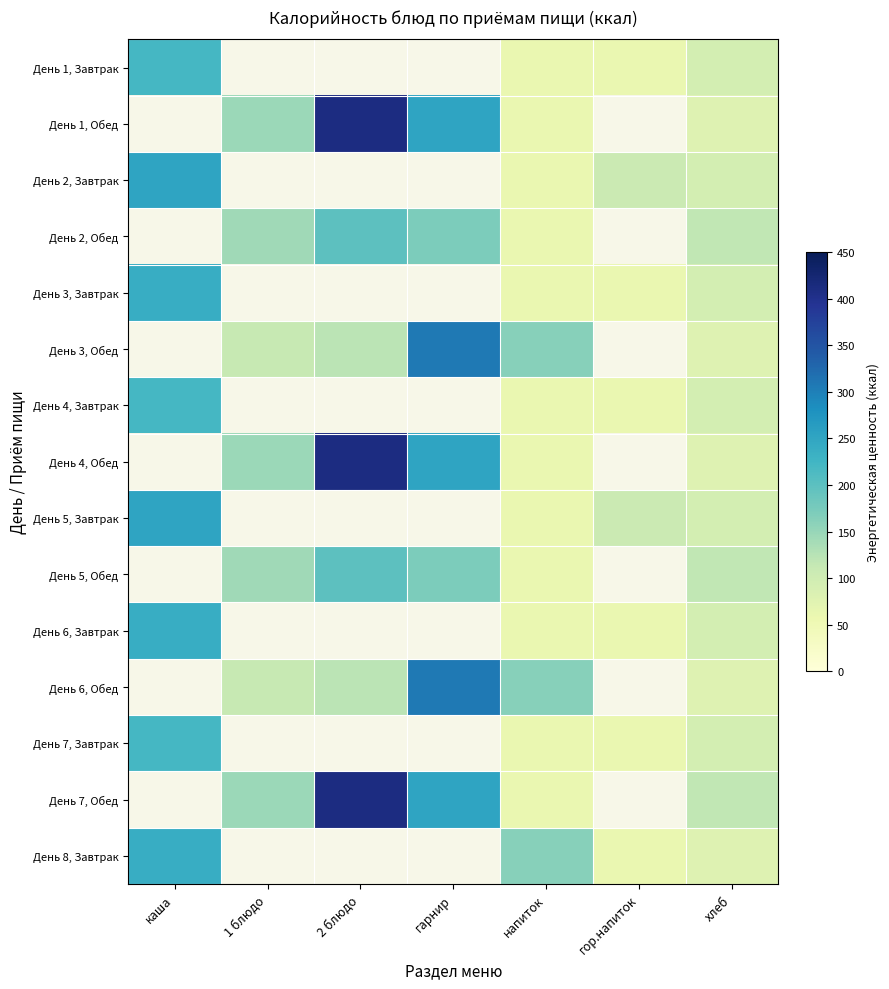

At how many categories does at least one series exceed 181?

3